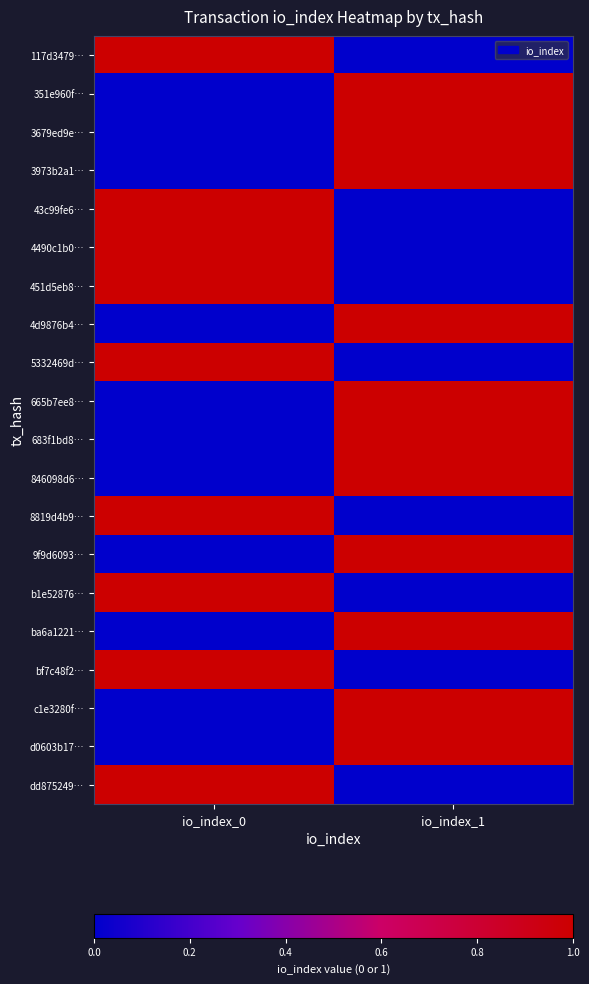

What is the total value across all series at io_index_1?

11